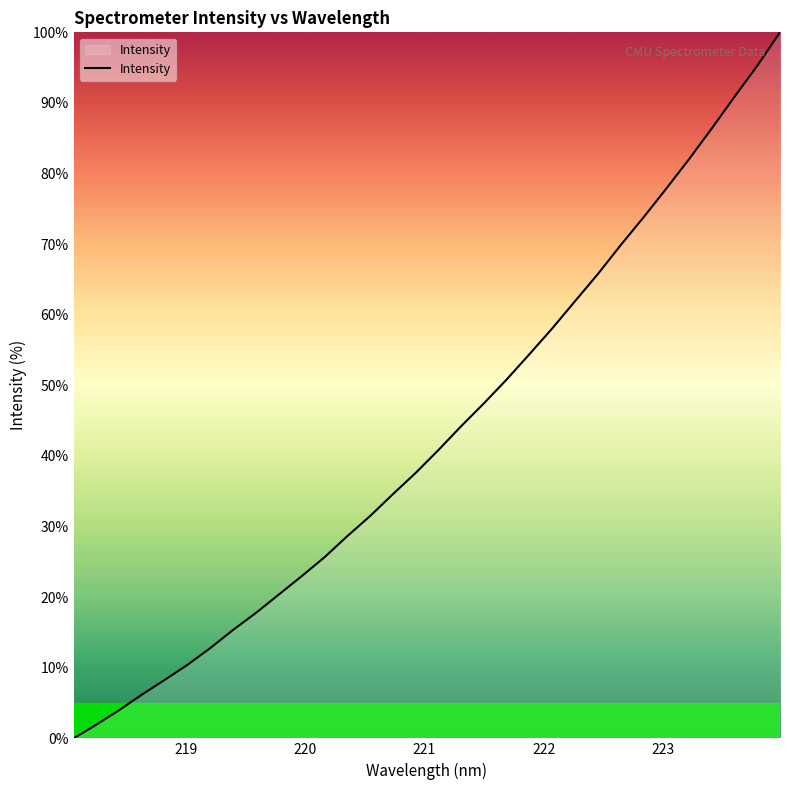

Reading left to right, extract all data points from this chart.

0.0	2.0	4.0	6.2	8.3	10.4	12.8	15.4	17.8	20.4	23.0	25.6	28.6	31.5	34.6	37.6	40.8	44.2	47.5	50.8	54.4	58.1	61.9	65.8	69.9	73.8	77.8	82.0	86.4	90.9	95.3	100.0